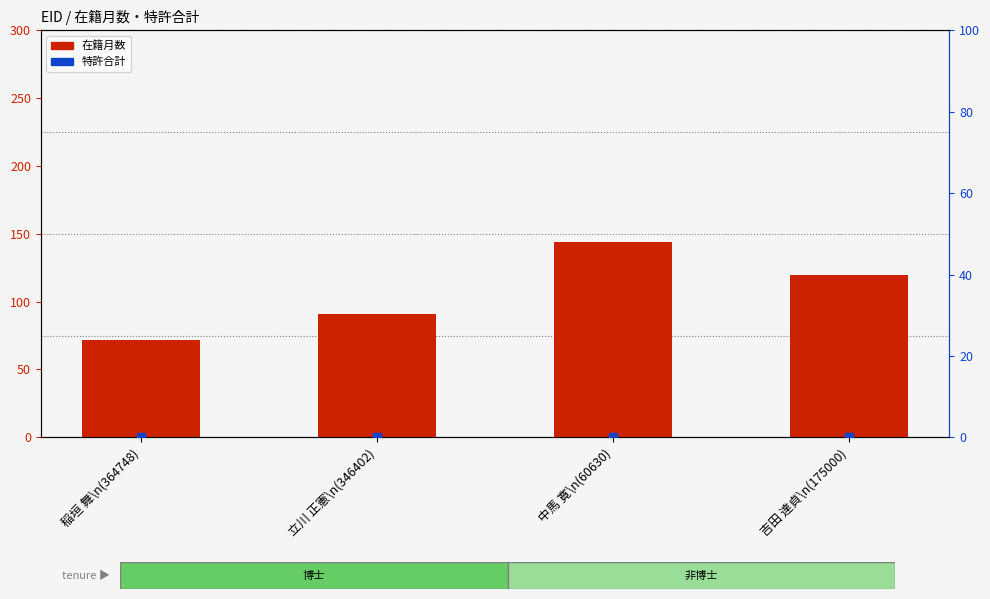

Which series has the largest total across all categories?

在籍月数